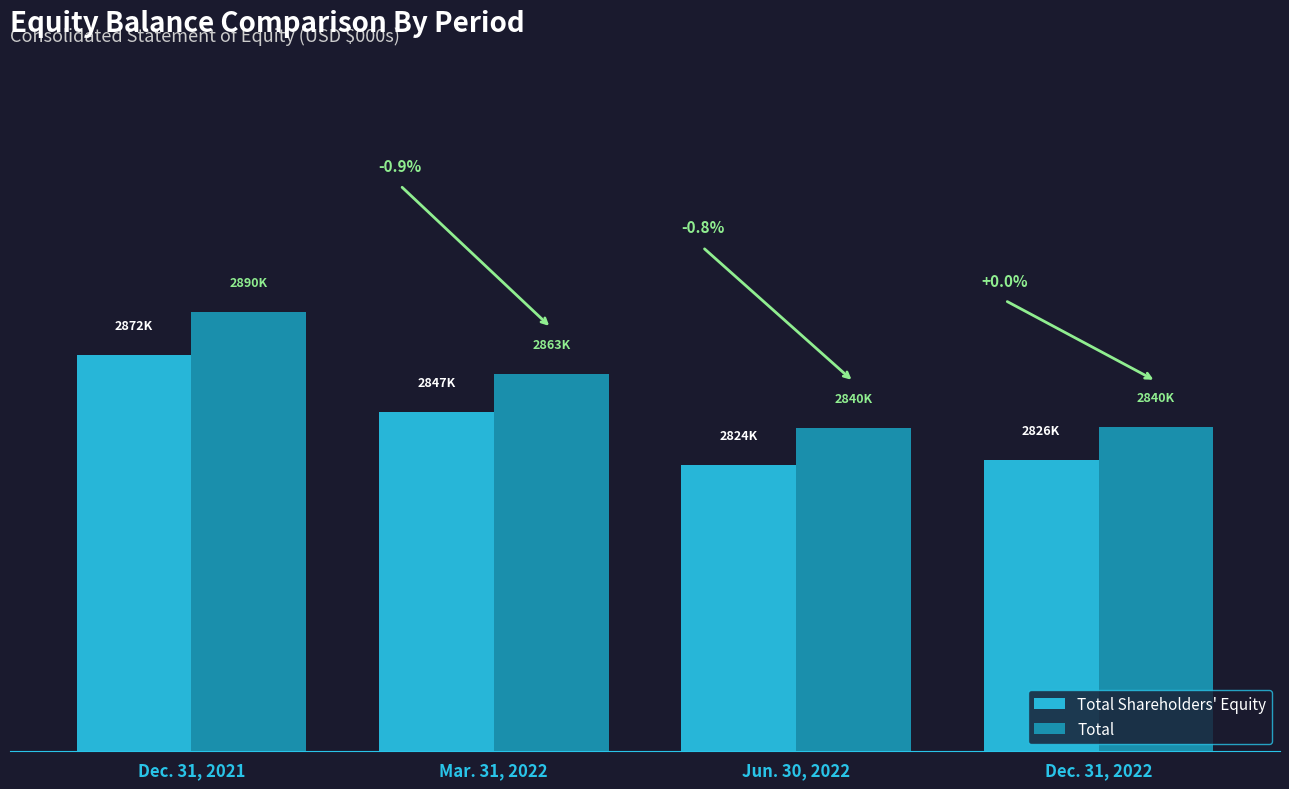

What position from the left is Jun. 30, 2022?

3